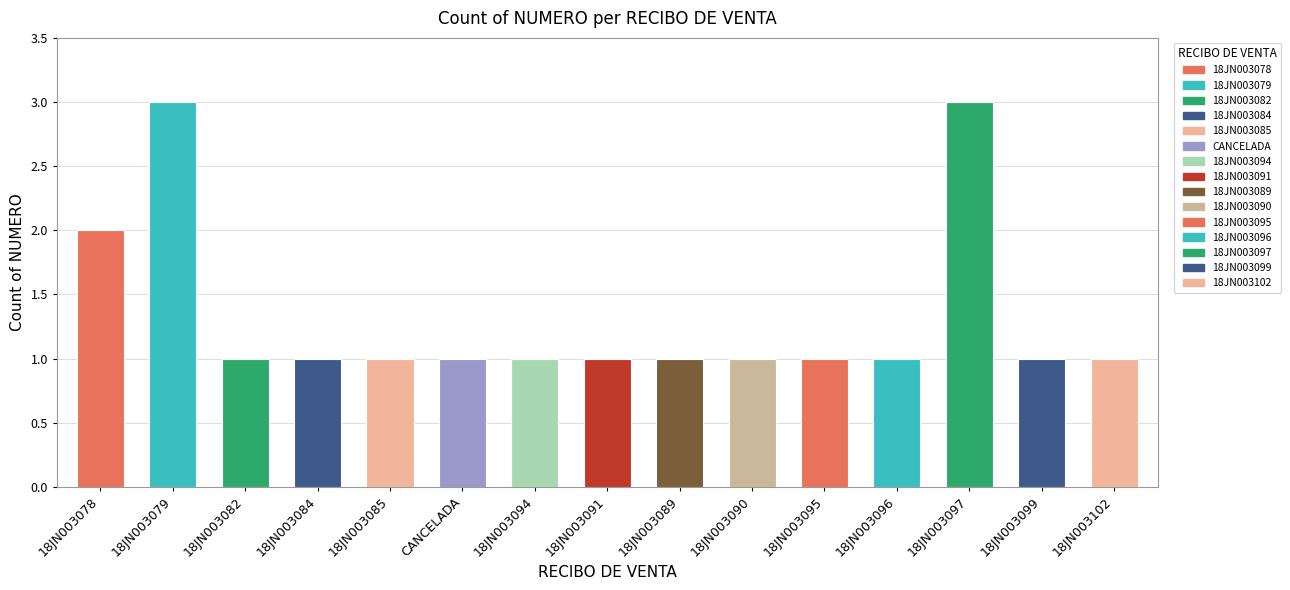

True or false: the data shows 1 at 18JN003082.

True